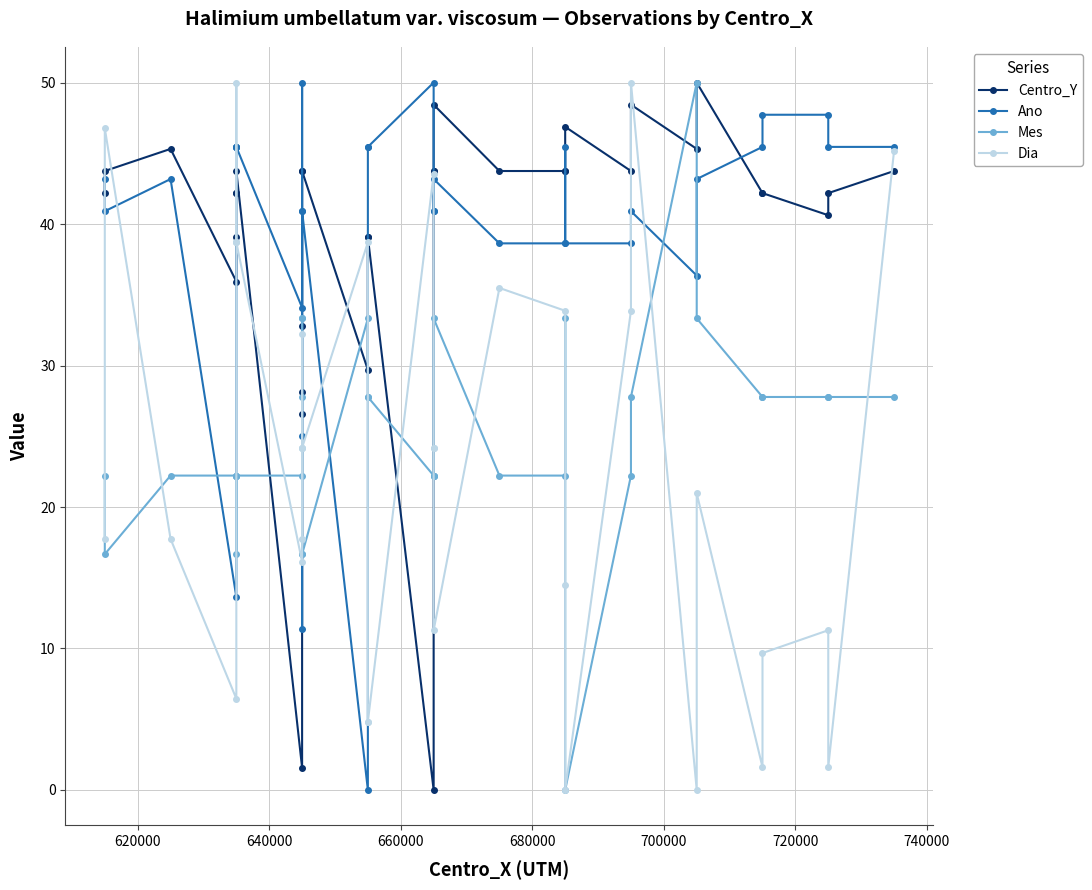

At how many categories does at least one series exceed 35?

31